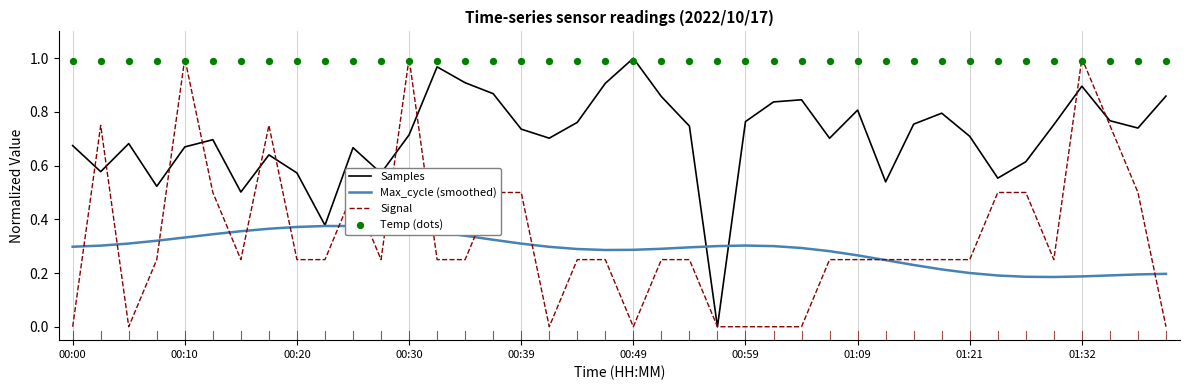

What are all the series names shown in the legend?

Samples, Max_cycle (smoothed), Signal, Temp (dots)